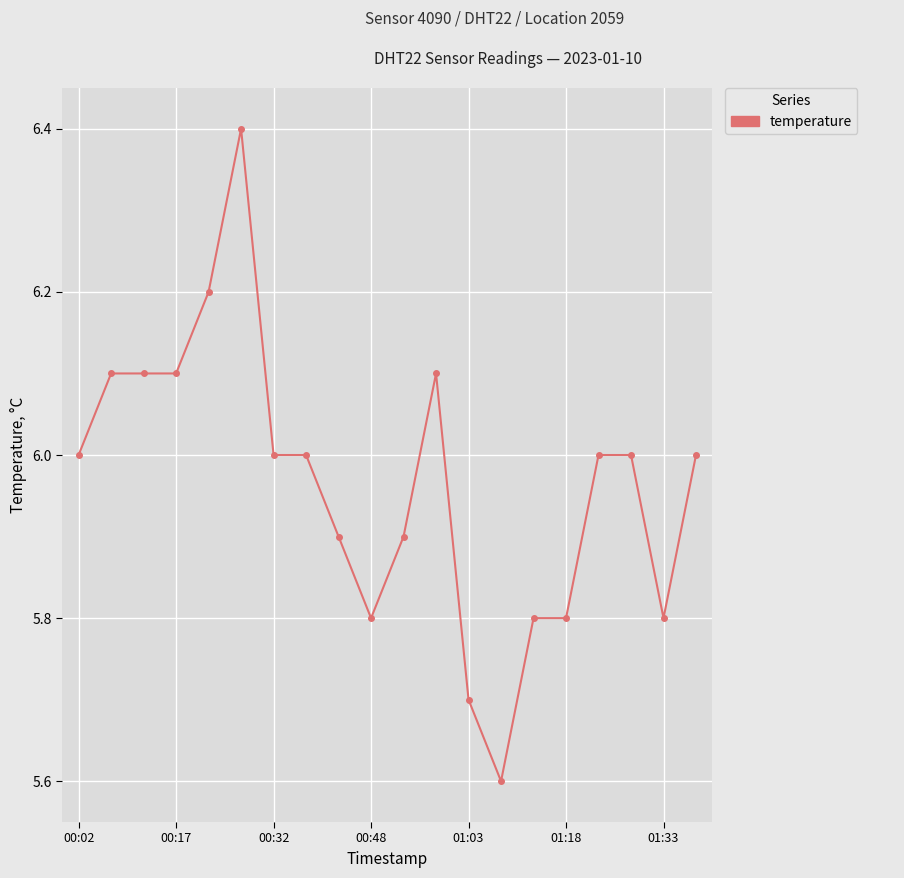

How many series are shown in this chart?

1